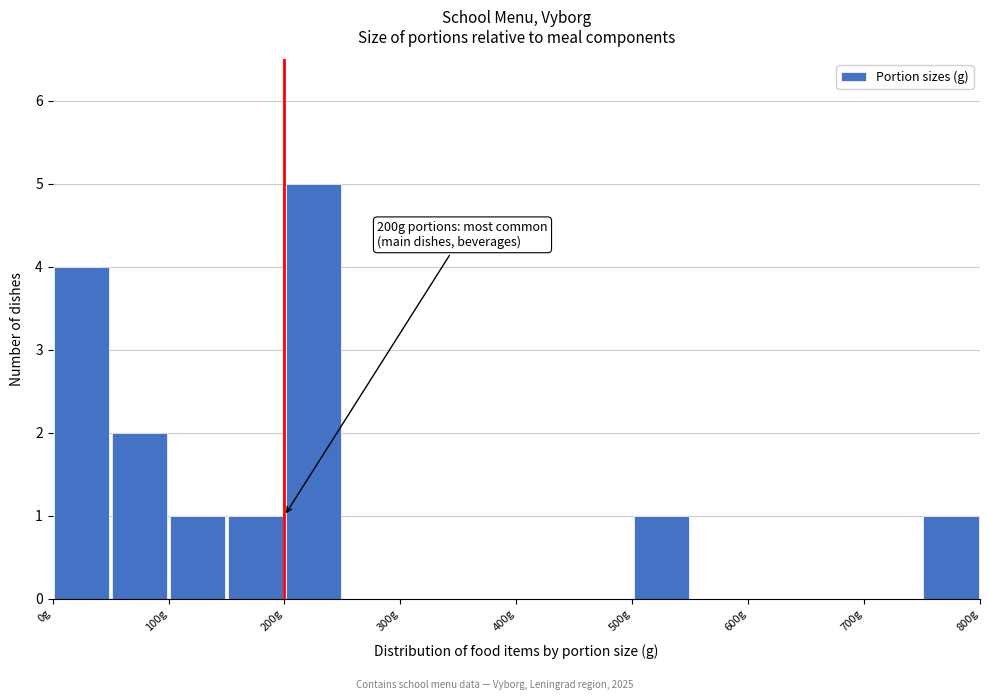

Which range on the x-axis has the tallest bar?

200 to 250